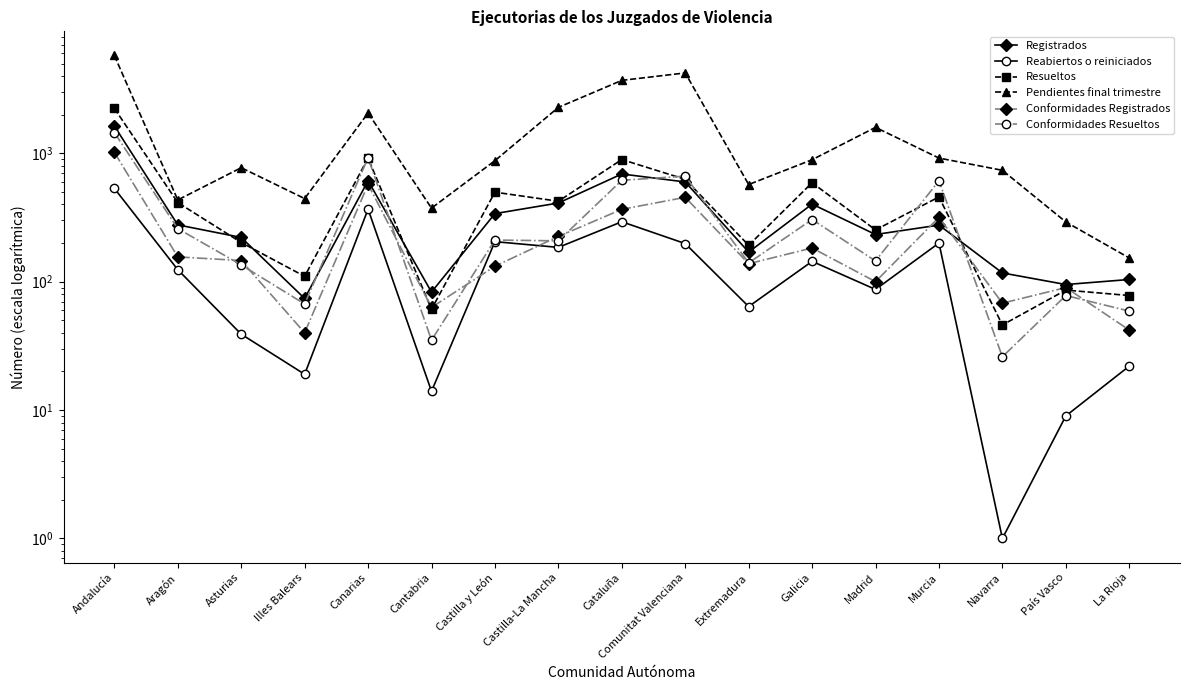

What is the average value of the Reabiertos o reiniciados series?

147